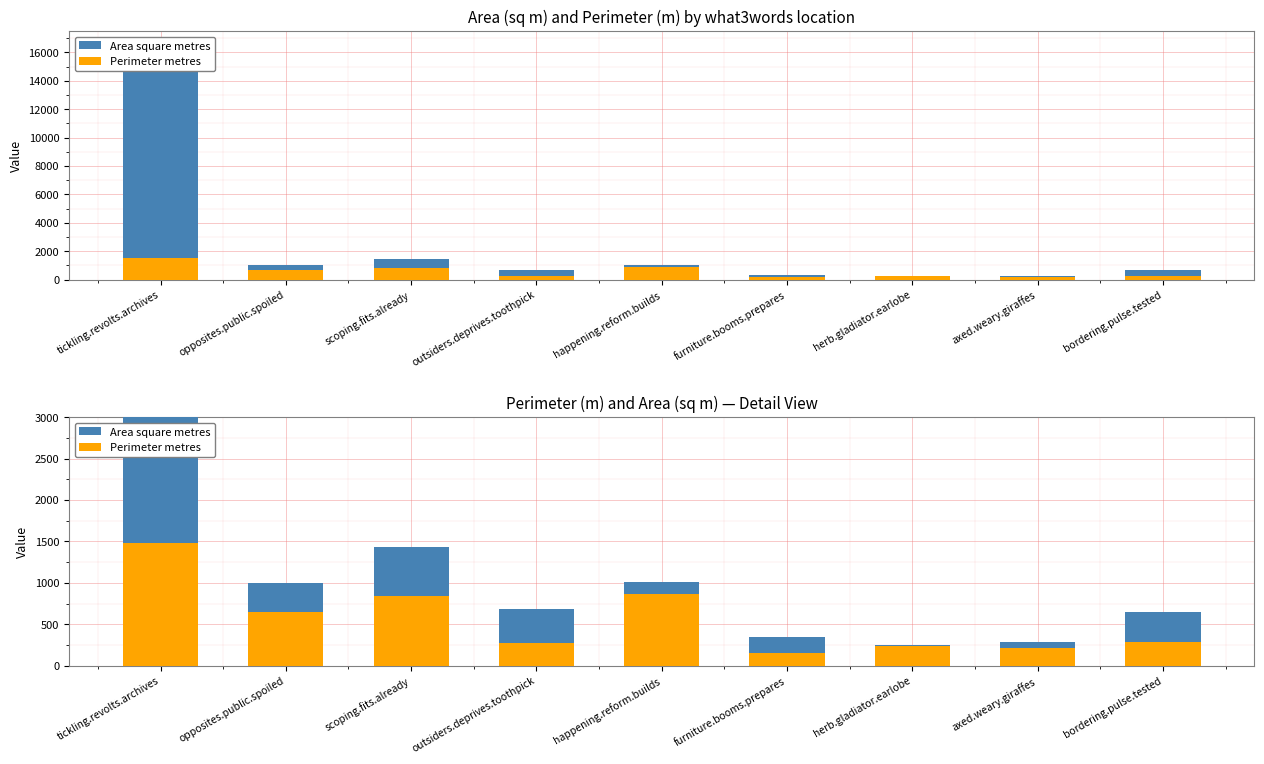

What is the average value of the Perimeter metres series?

556.3